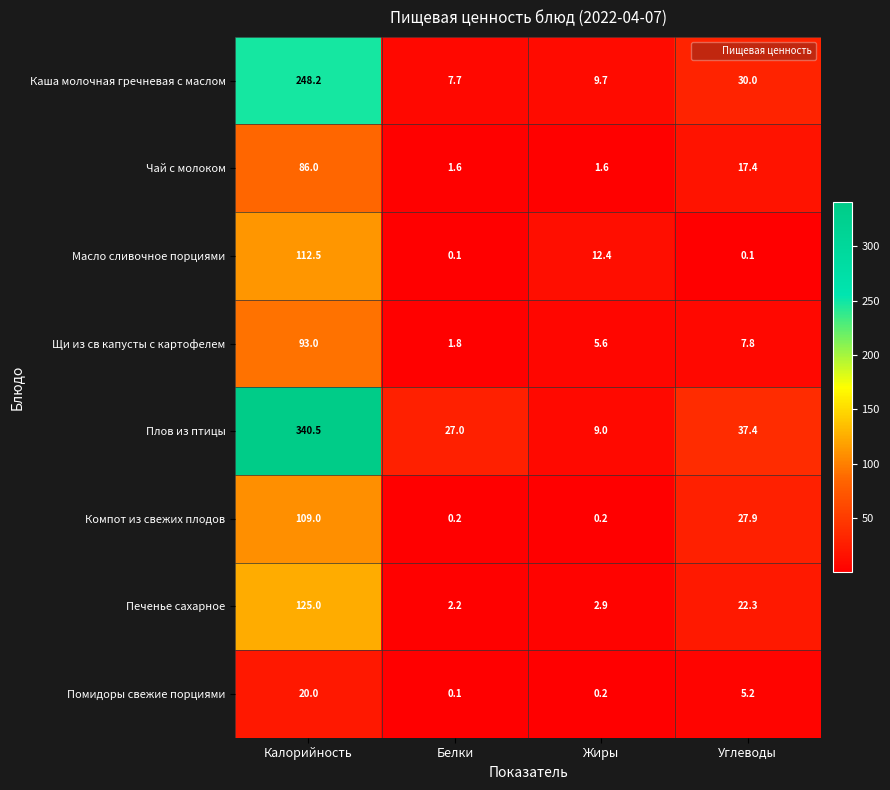

At which category does the chart reach its peak across all series?

Калорийность